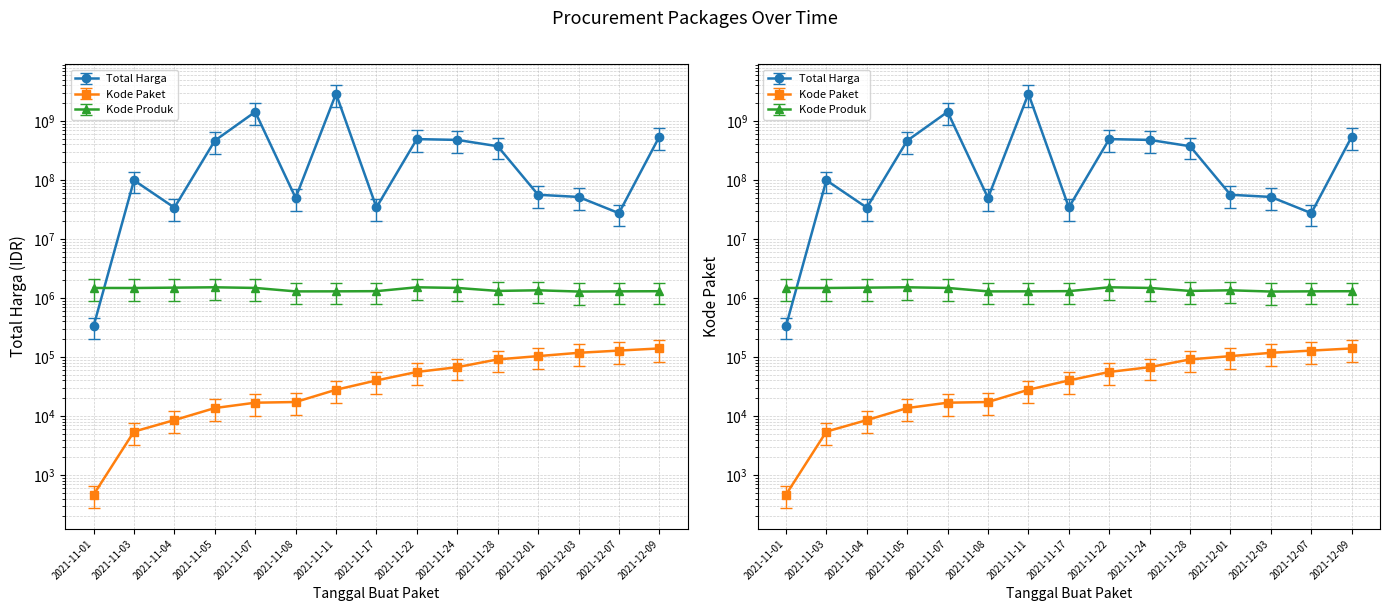

What is the label of the 5th point from the left?

2021-11-07